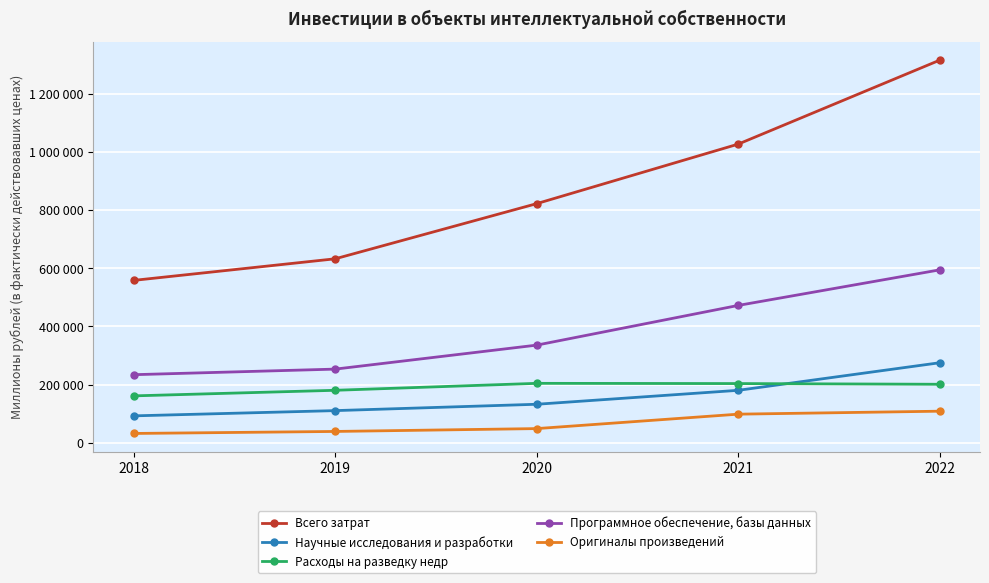

Reading left to right, what are all the values shown in this chart?

Всего затрат: 2018=558529	2019=632740	2020=822430	2021=1027091	2022=1315753
Научные исследования и разработки: 2018=92629	2019=110655	2020=132521	2021=180465	2022=275284
Расходы на разведку недр: 2018=161365	2019=180556	2020=204426	2021=203668	2022=201239
Программное обеспечение, базы данных: 2018=234191	2019=253391	2020=335864	2021=472385	2022=594672
Оригиналы произведений: 2018=32109	2019=39028	2020=48847	2021=98455	2022=108684